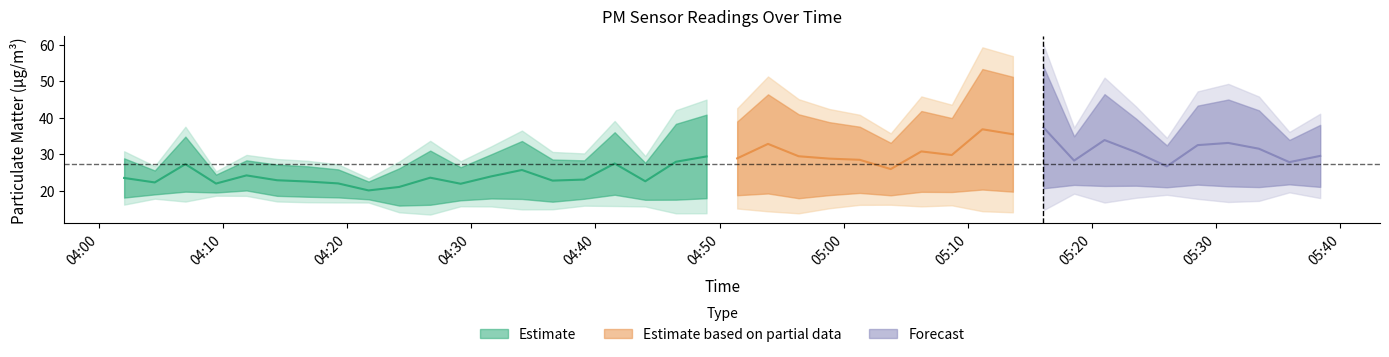

How many interior local valleys does the P2 series have?

11